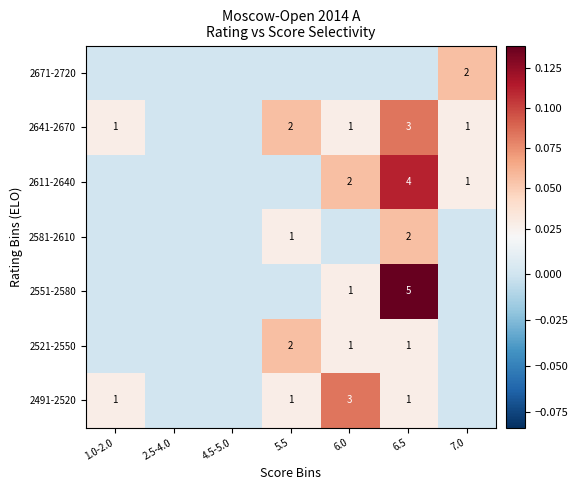

True or false: 2521-2550 has a value of 1 at 6.0.

True